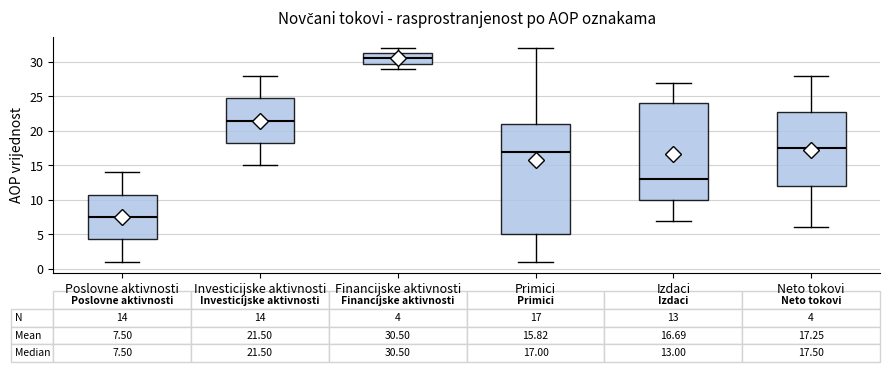

Which box has the lowest median line?

Poslovne aktivnosti